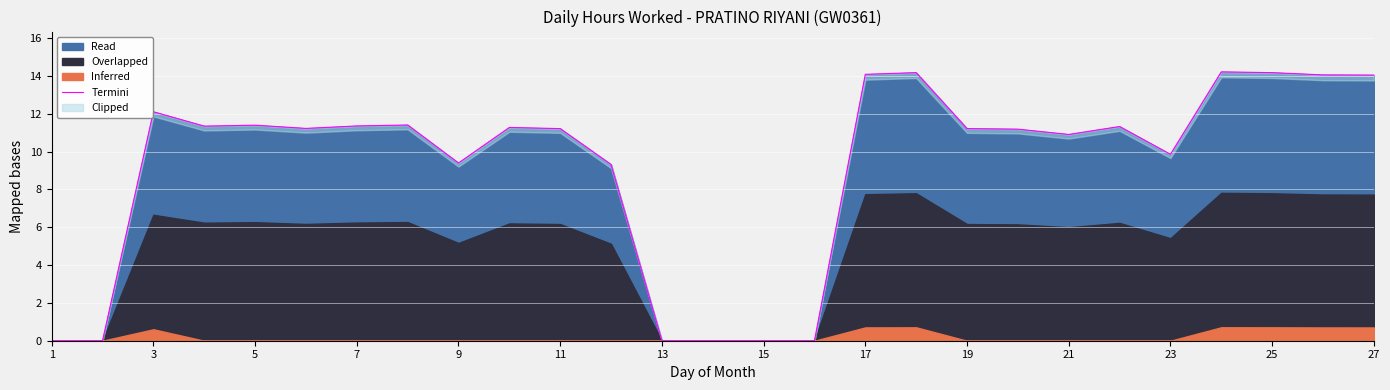

True or false: Read has a value of 9.9 at 23.

True